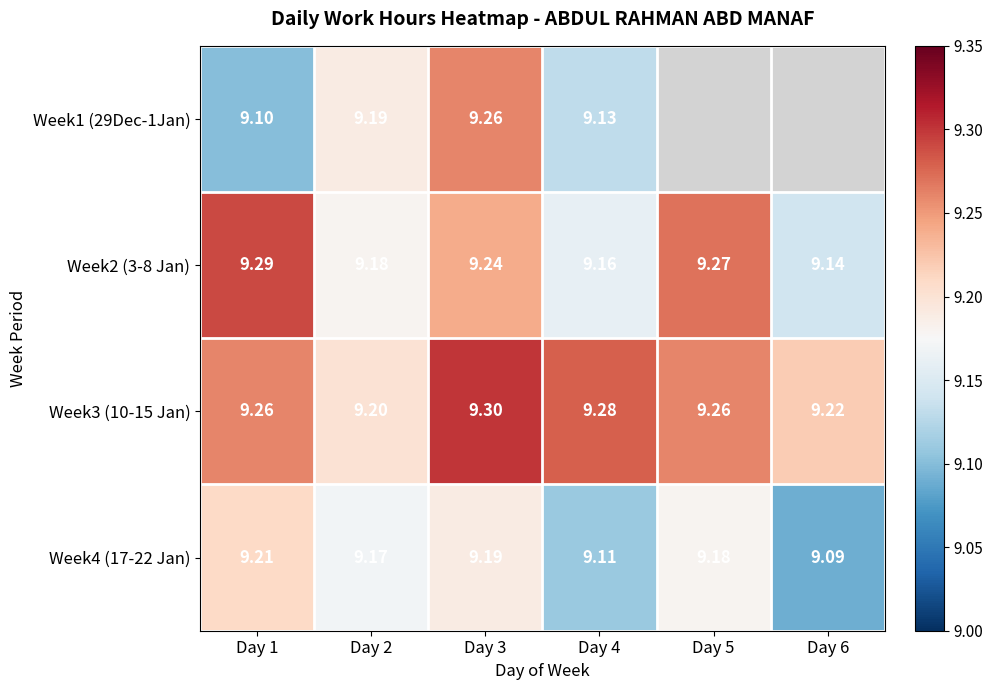

Is the value of Week1 (29Dec-1Jan) at Day 1 greater than the value of Week4 (17-22 Jan) at Day 6?

Yes